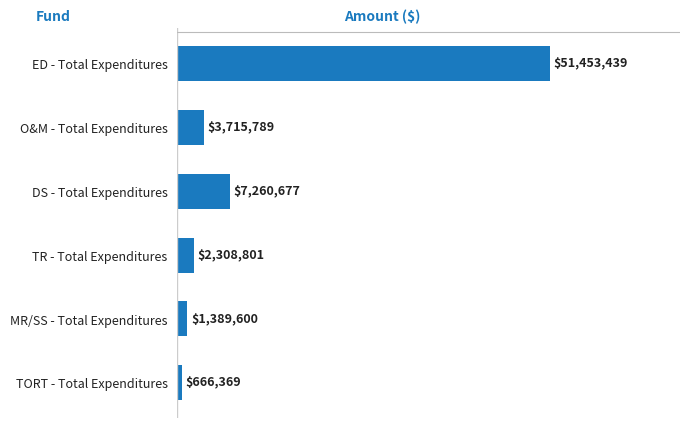

Reading top to bottom, what are all the values shown in this chart?

51453439	3715789	7260677	2308801	1389600	666369